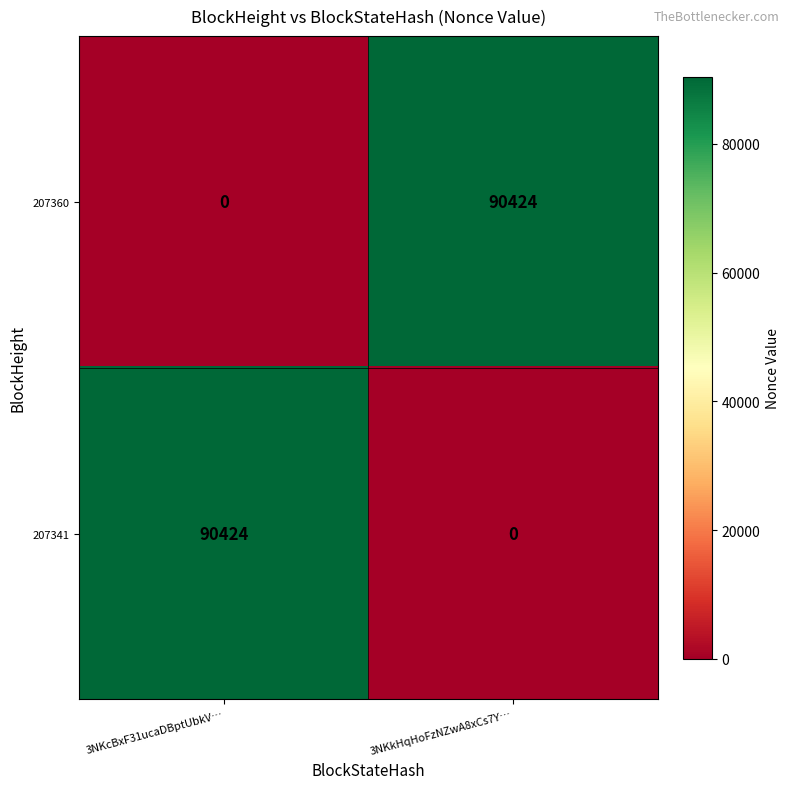

What is the maximum value for 207360?

90424